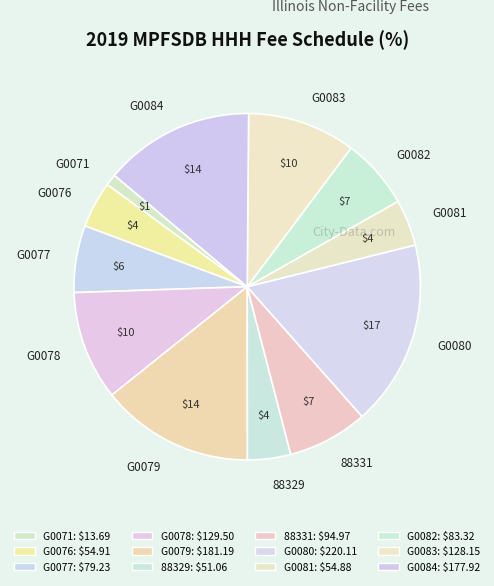

Combined, do G0079 and G0081 account for over 50%?

No